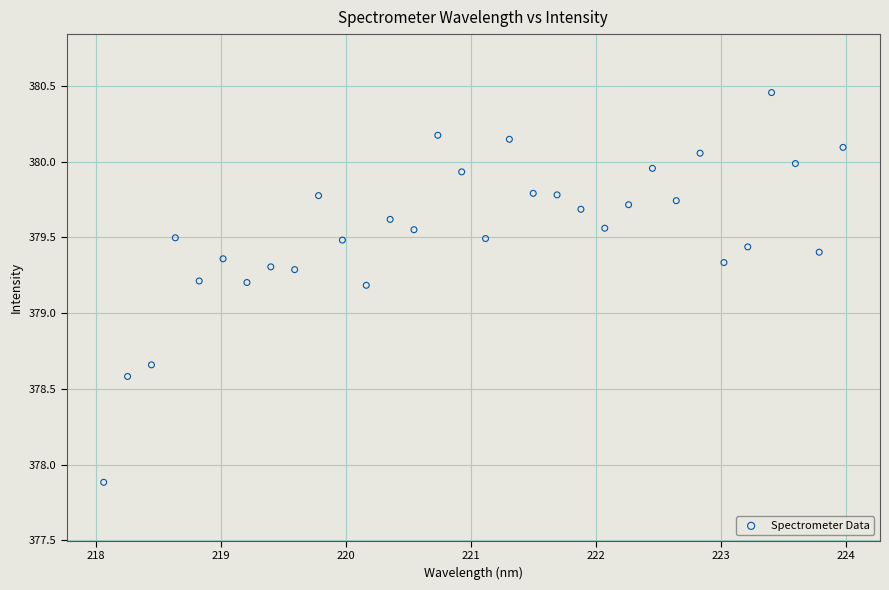

What is the range of X values (max minus min)?

5.9